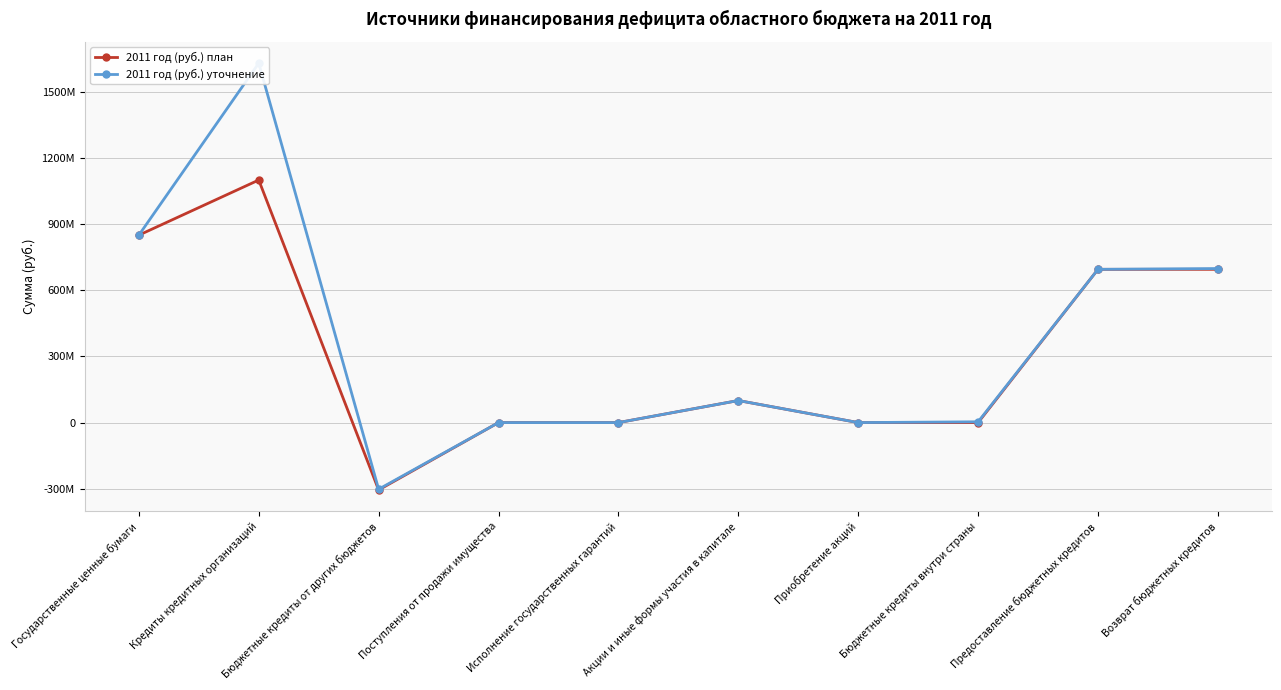

Reading left to right, list all the values displayed in this chart.

2011 год (руб.) план: Государственные ценные бумаги=850000000	Кредиты кредитных организаций=1100000000	Бюджетные кредиты от других бюджетов=-305553700	Поступления от продажи имущества=0	Исполнение государственных гарантий=0	Акции и иные формы участия в капитале=100000000	Приобретение акций=0	Бюджетные кредиты внутри страны=0	Предоставление бюджетных кредитов=695000000	Возврат бюджетных кредитов=695000000
2011 год (руб.) уточнение: Государственные ценные бумаги=850000000	Кредиты кредитных организаций=1630000000	Бюджетные кредиты от других бюджетов=-302199116	Поступления от продажи имущества=0	Исполнение государственных гарантий=0	Акции и иные формы участия в капитале=100000000	Приобретение акций=0	Бюджетные кредиты внутри страны=3564239	Предоставление бюджетных кредитов=695000000	Возврат бюджетных кредитов=698564239